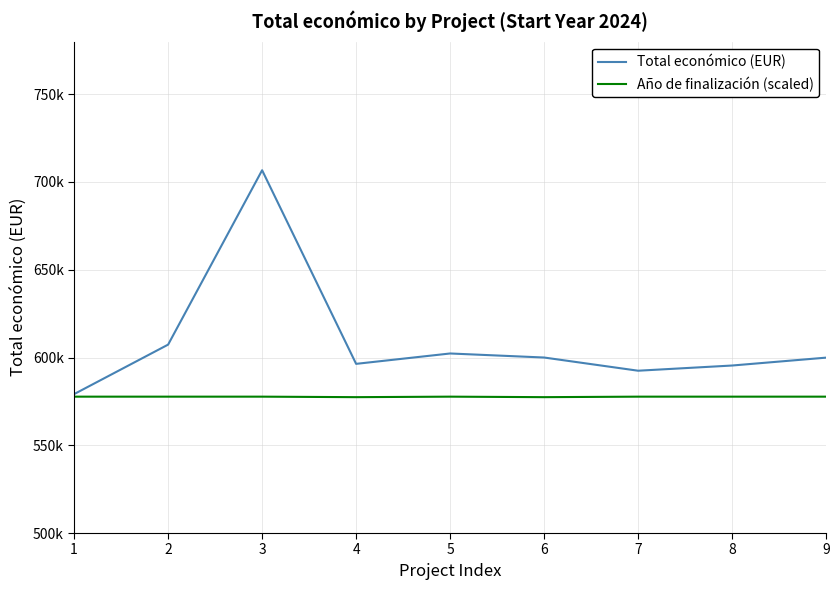

Does the chart have visible grid lines?

Yes